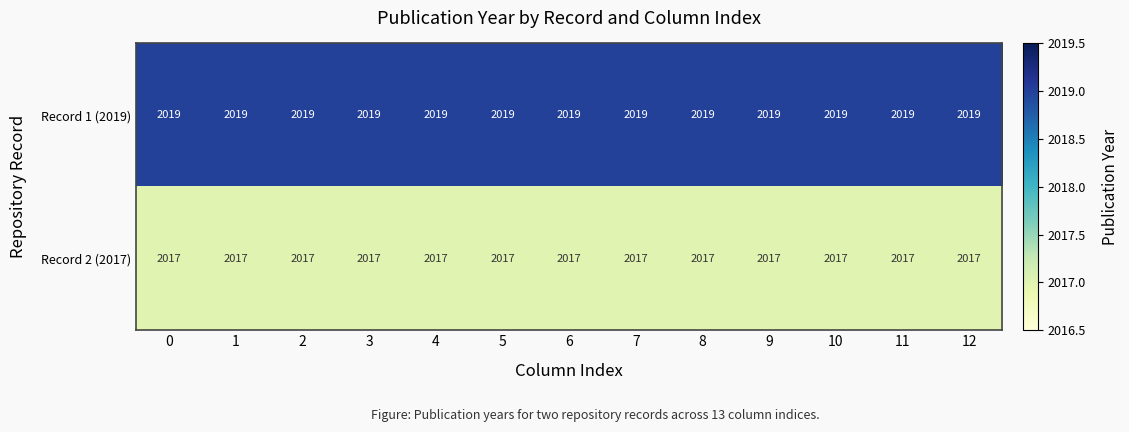

What is the total value across all series at 2?

4036